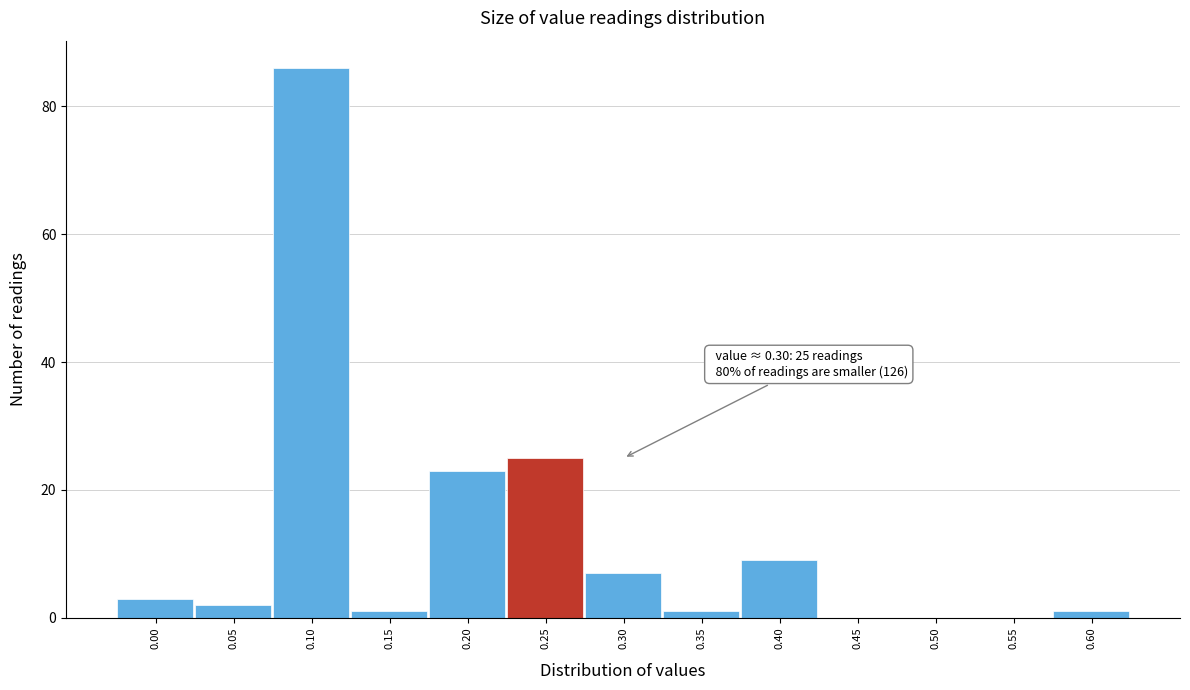

Reading left to right, list all the values displayed in this chart.

0.00=3	0.05=2	0.10=86	0.15=1	0.20=23	0.25=25	0.30=7	0.35=1	0.40=9	0.45=0	0.50=0	0.55=0	0.60=1